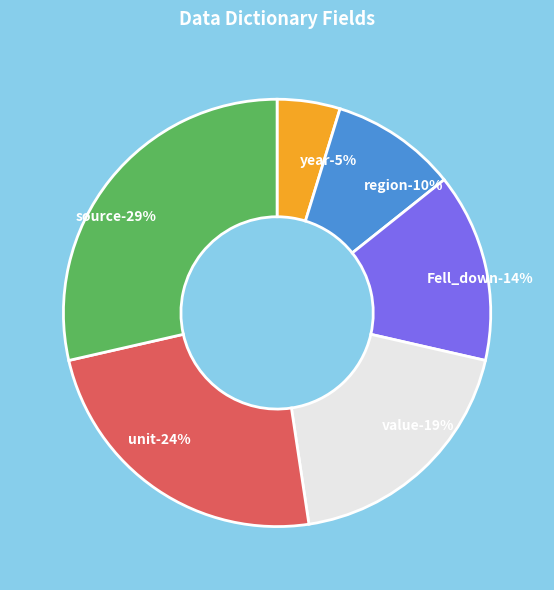

To the nearest percent, what percentage of the pie is source?

29%